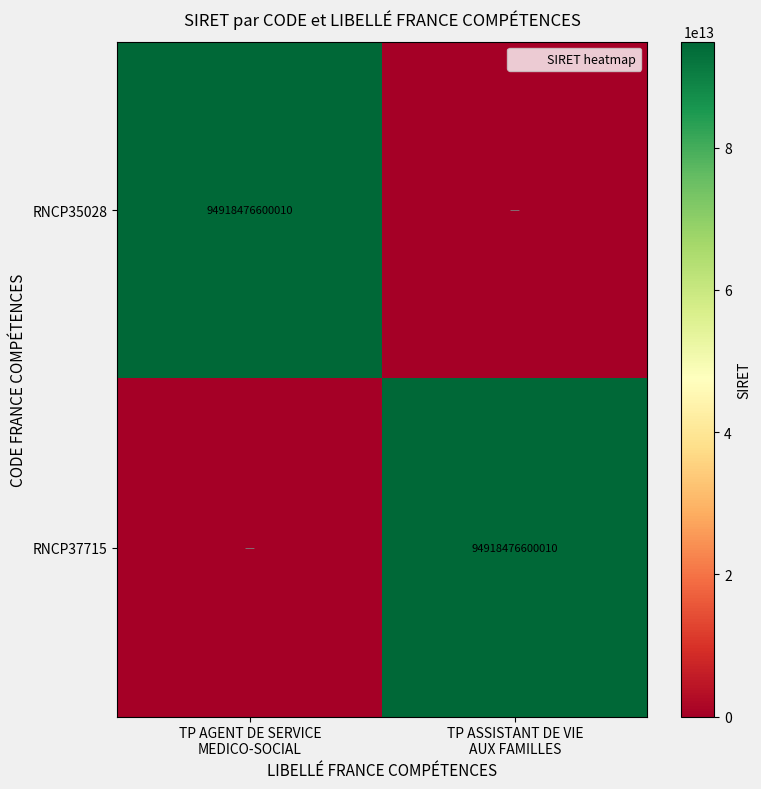

What is the spread (max minus min) of values at TP ASSISTANT DE VIE
AUX FAMILLES?

94918476600010